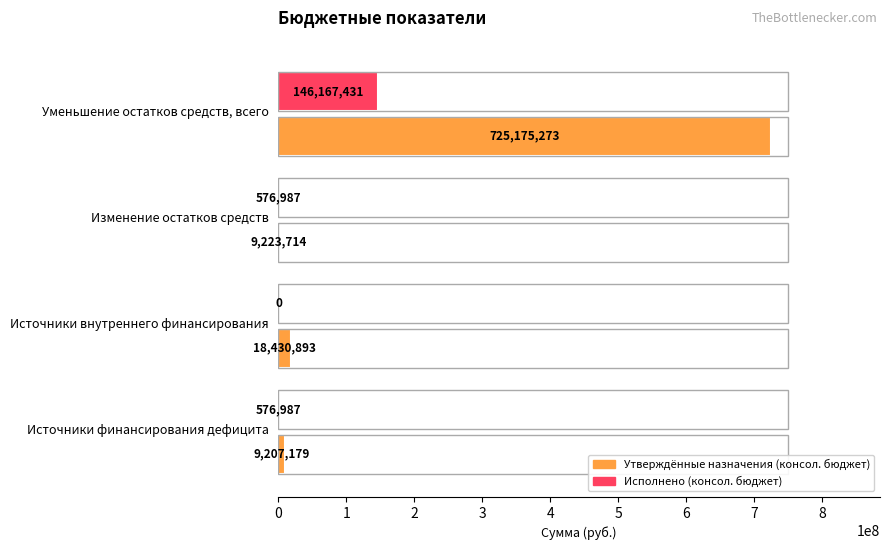

List the series in order of their overall mean, lowest first.

Исполнено (консол. бюджет), Утверждённые назначения (консол. бюджет)